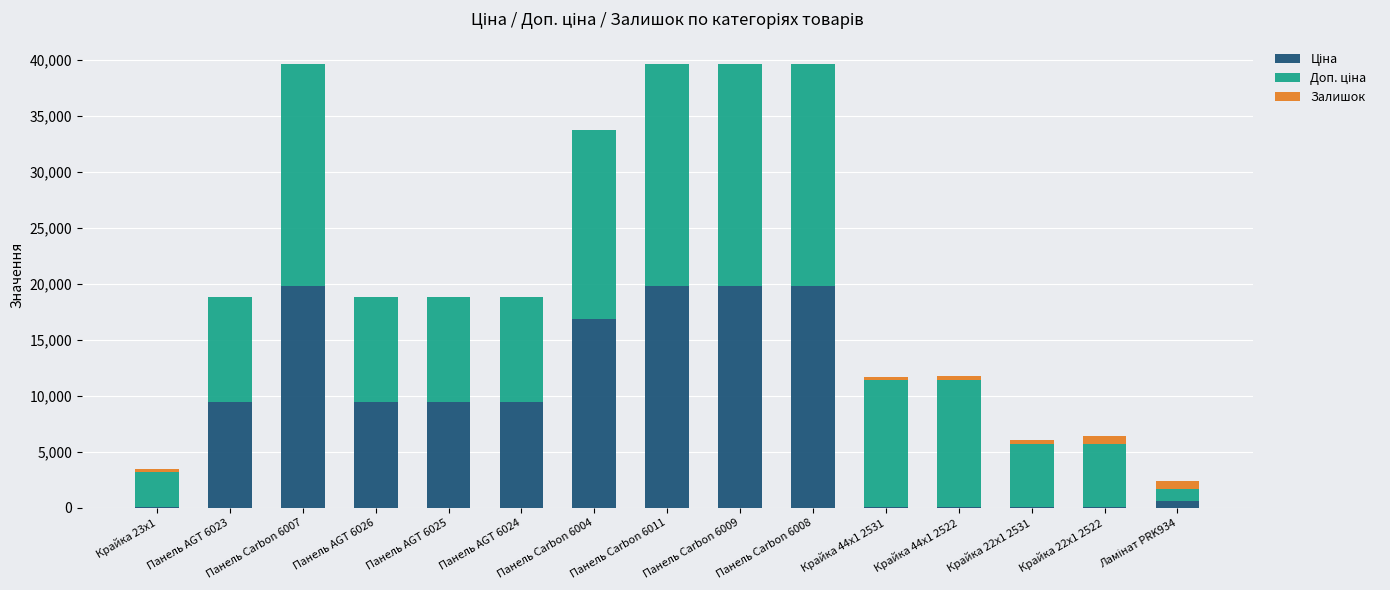

Rank the series by their average value, from highest to lowest.

Доп. ціна, Ціна, Залишок